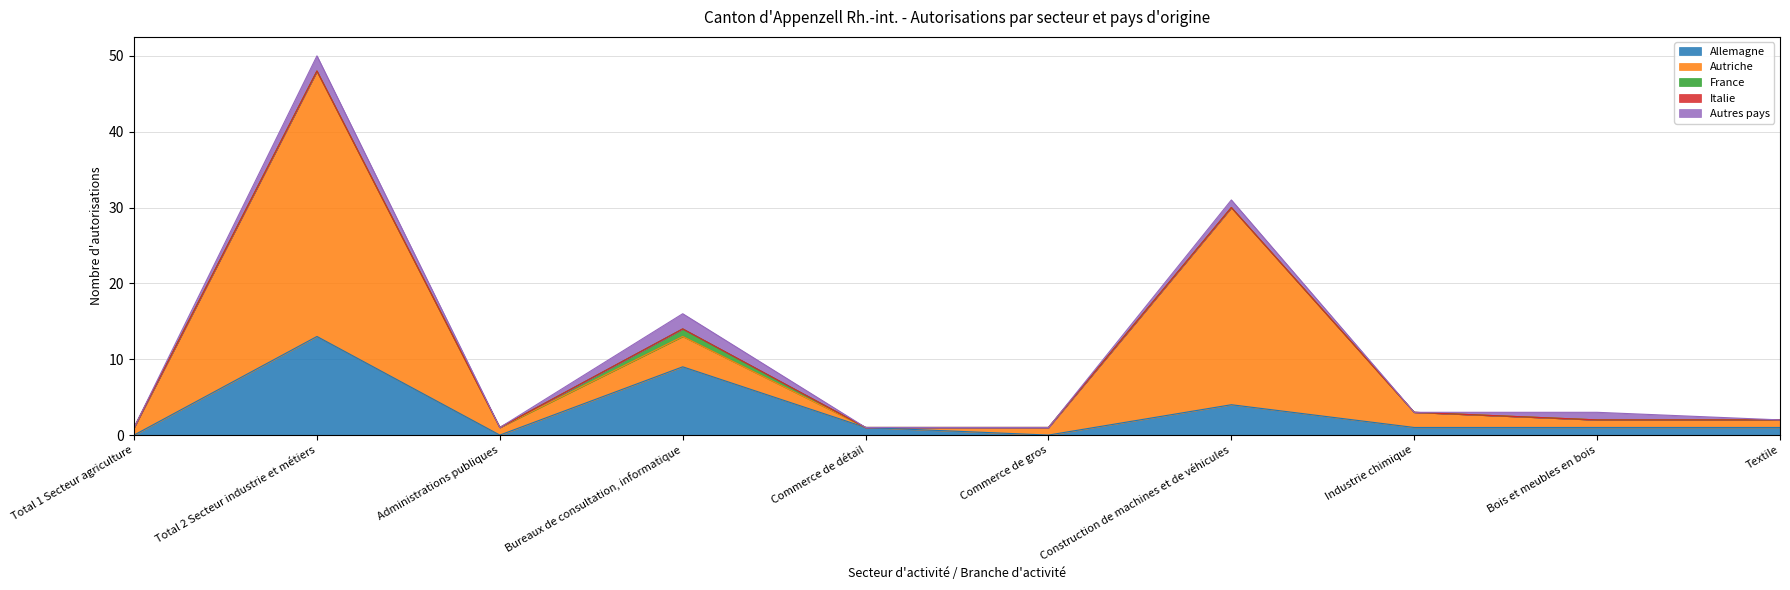

How many categories are shown in the chart?

10